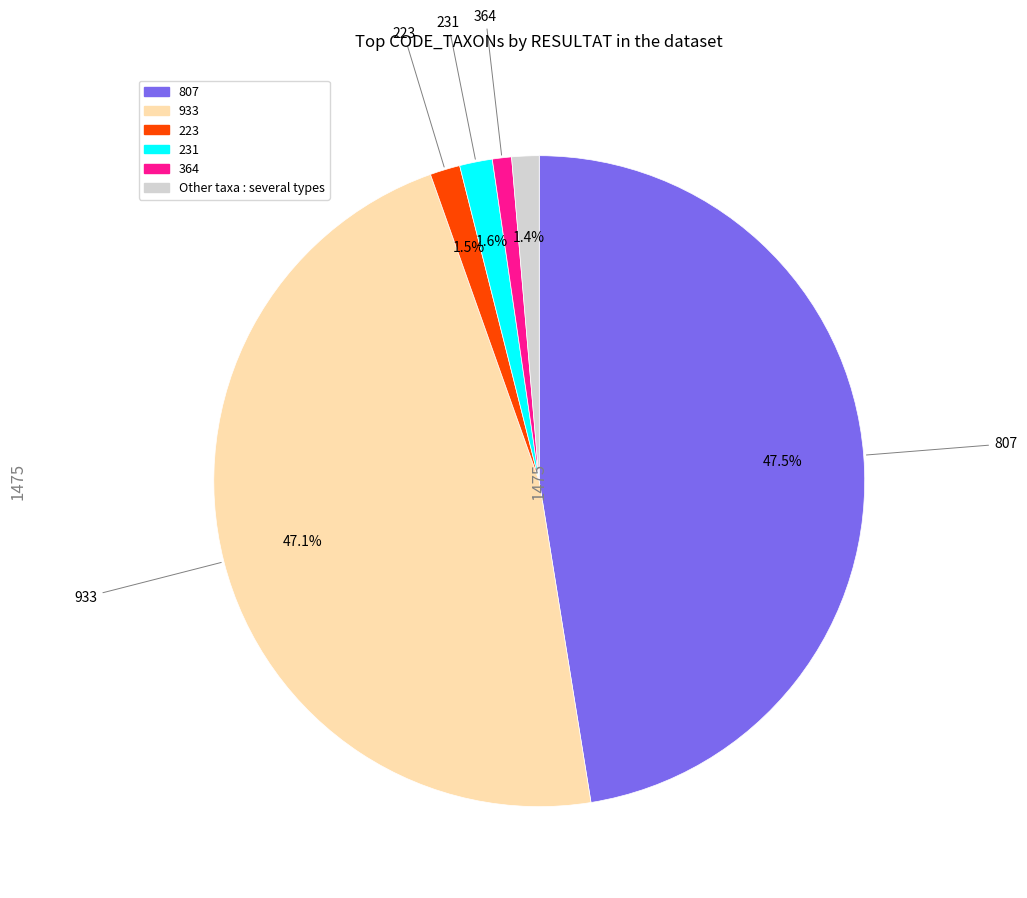

Does any single category account for the majority?

No